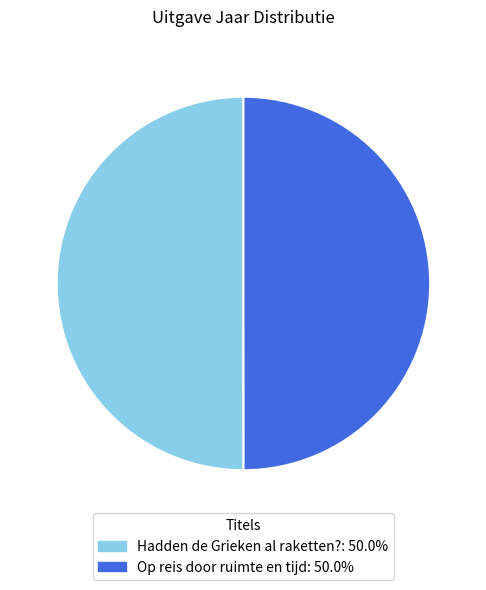

Approximately how many times larger is the value at Hadden de Grieken al raketten? compared to Op reis door ruimte en tijd?

1.0